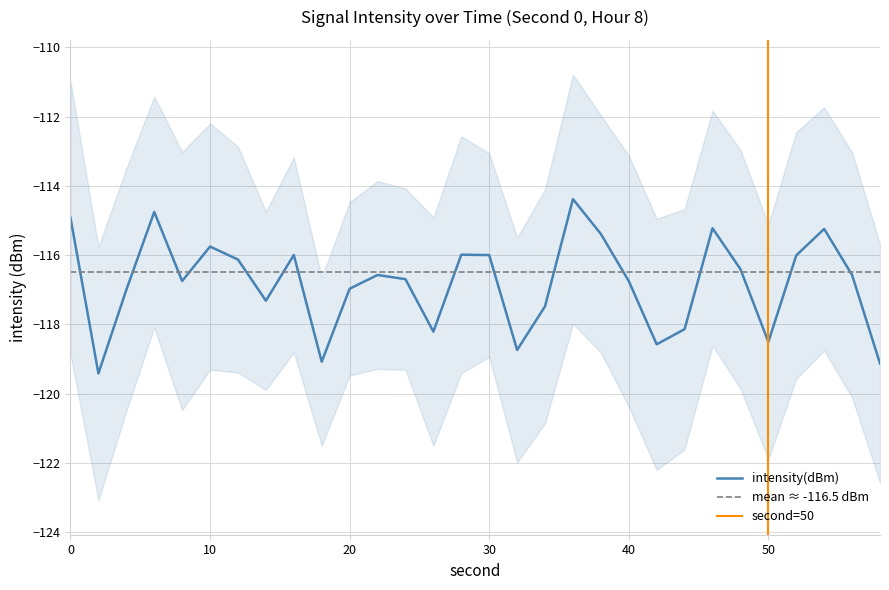

At which category does the data reach its first local peak?

6